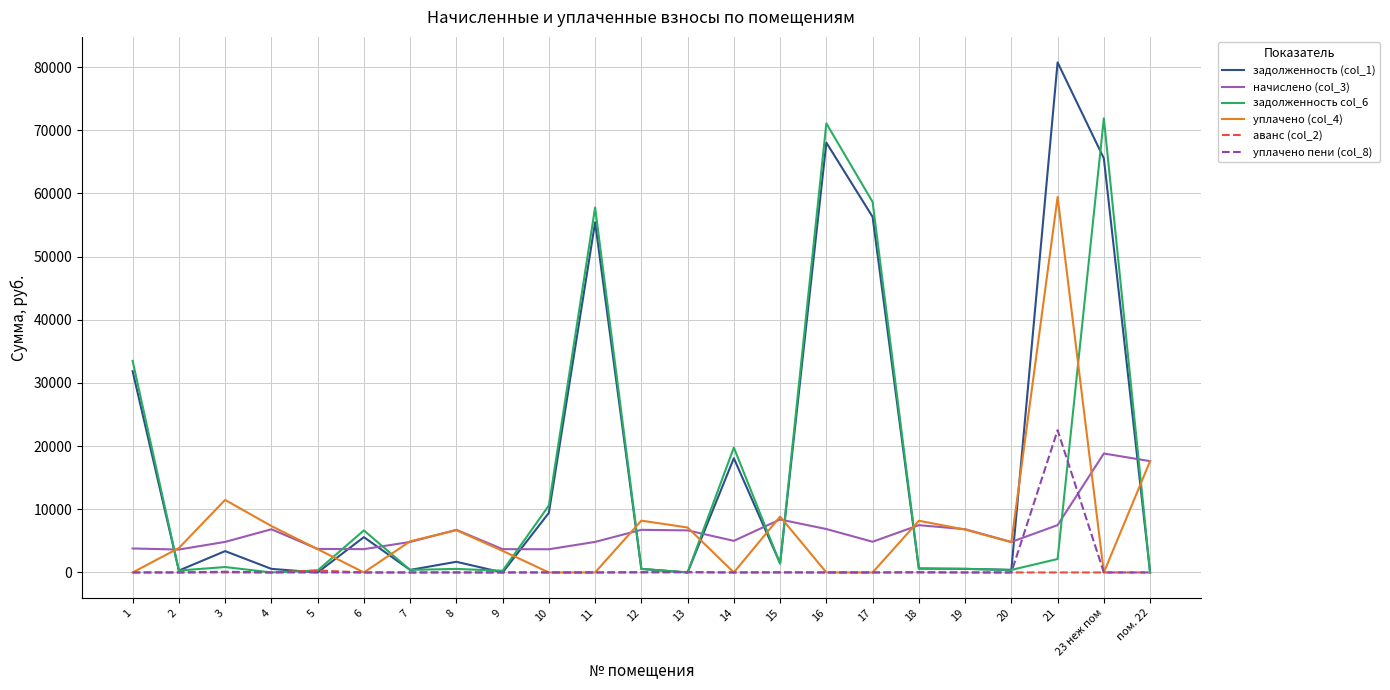

Between 14 and 19, which series saw the biggest shift?

задолженность col_6